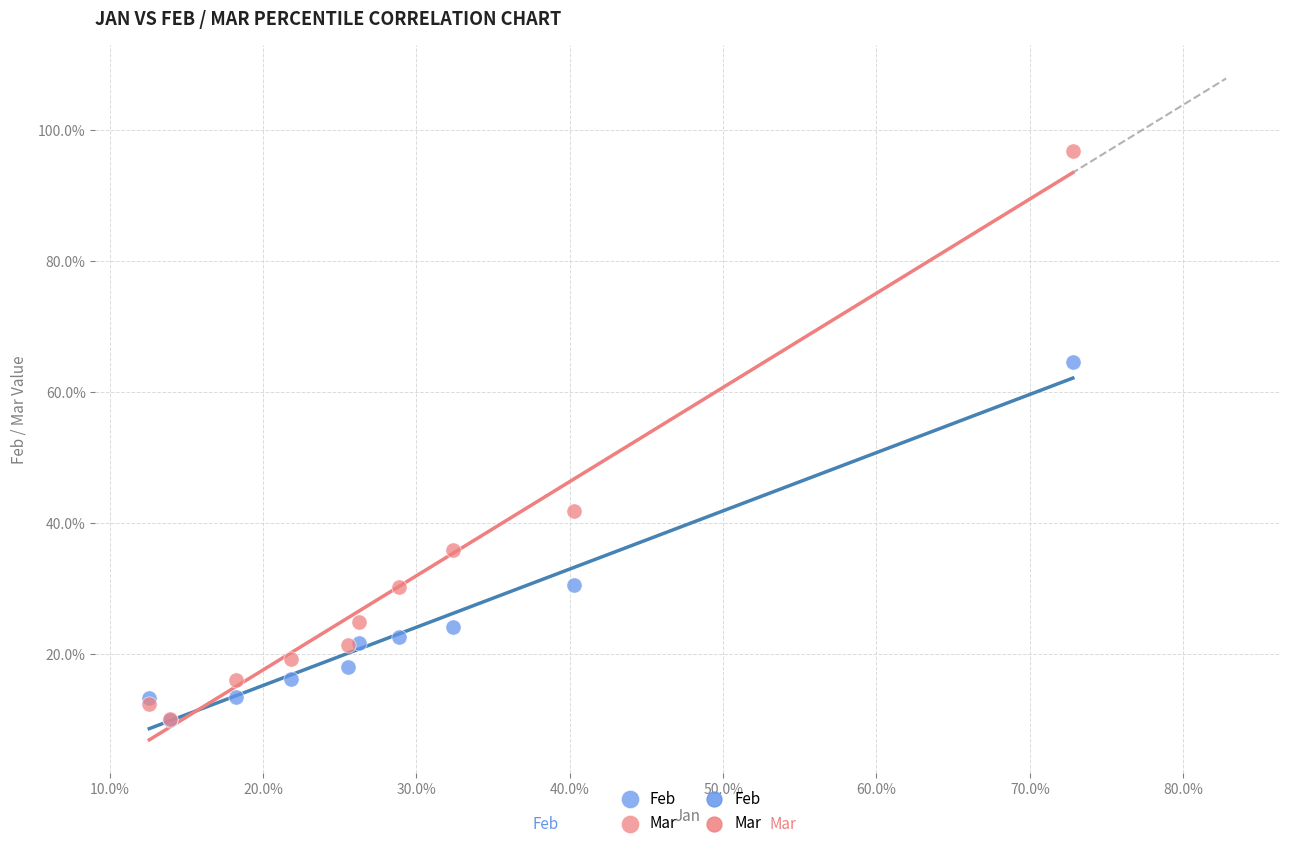

Which series contains the highest Y value?

Mar